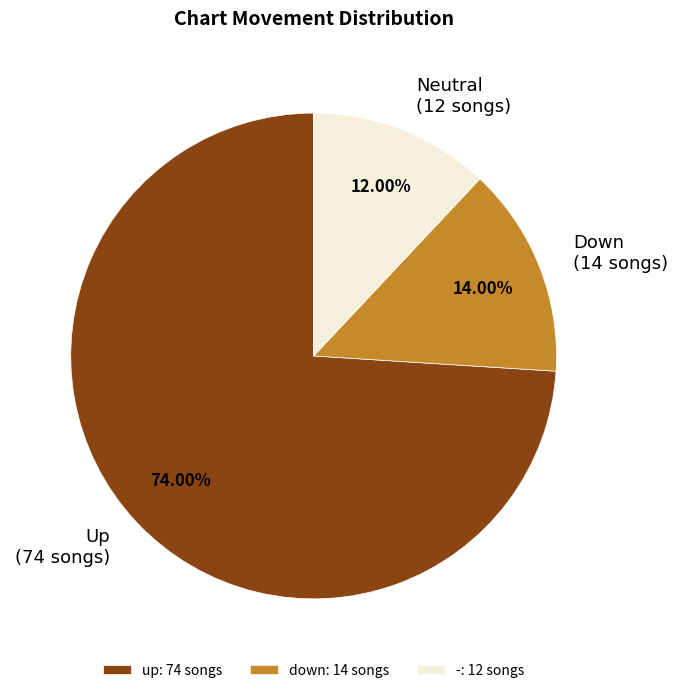

To the nearest percent, what is the difference between the largest and smallest slice percentages?

62%